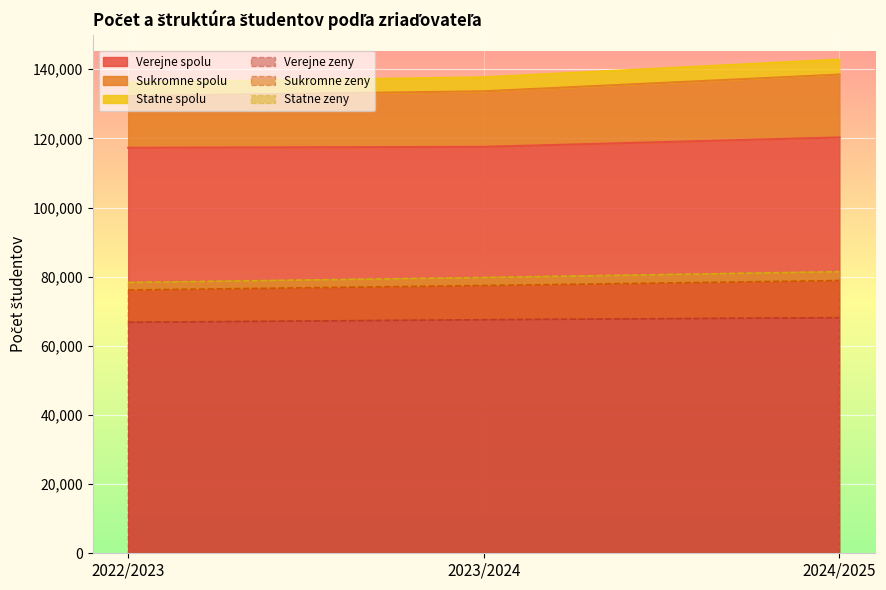

What are all the series names shown in the legend?

Verejne spolu, Sukromne spolu, Statne spolu, Verejne zeny, Sukromne zeny, Statne zeny